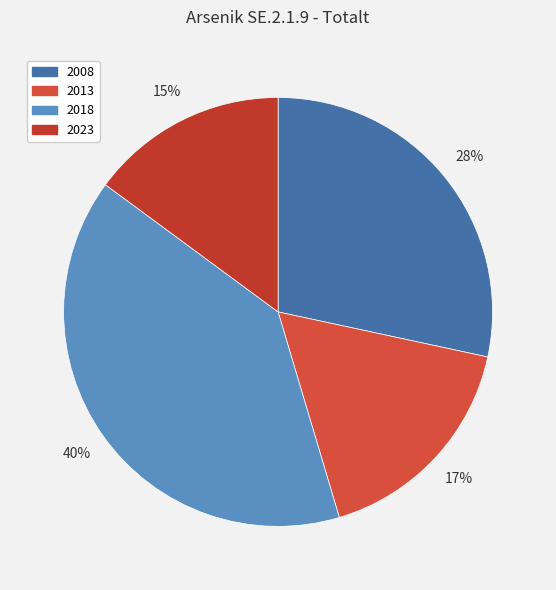

Rank the categories by value from lowest to highest.

2023, 2013, 2008, 2018